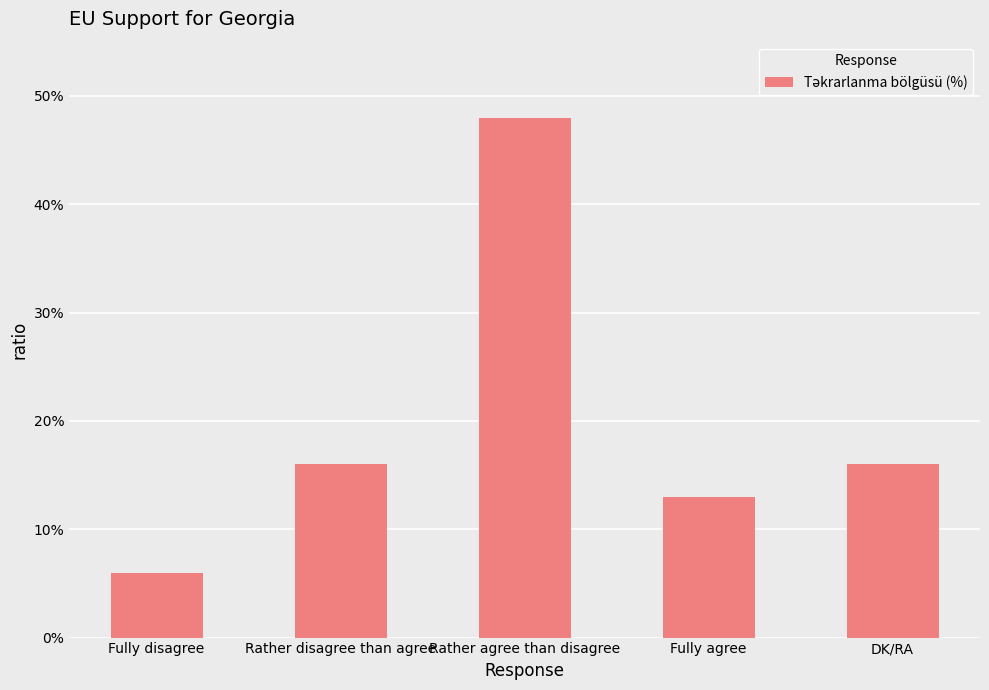

How many categories are shown in the chart?

5